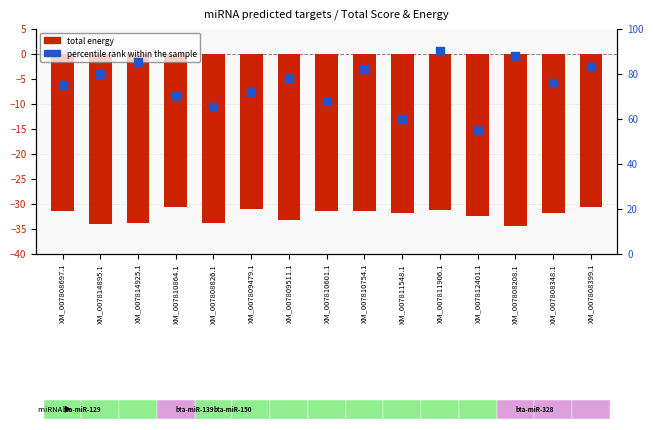

At how many categories does at least one series exceed 85?

2